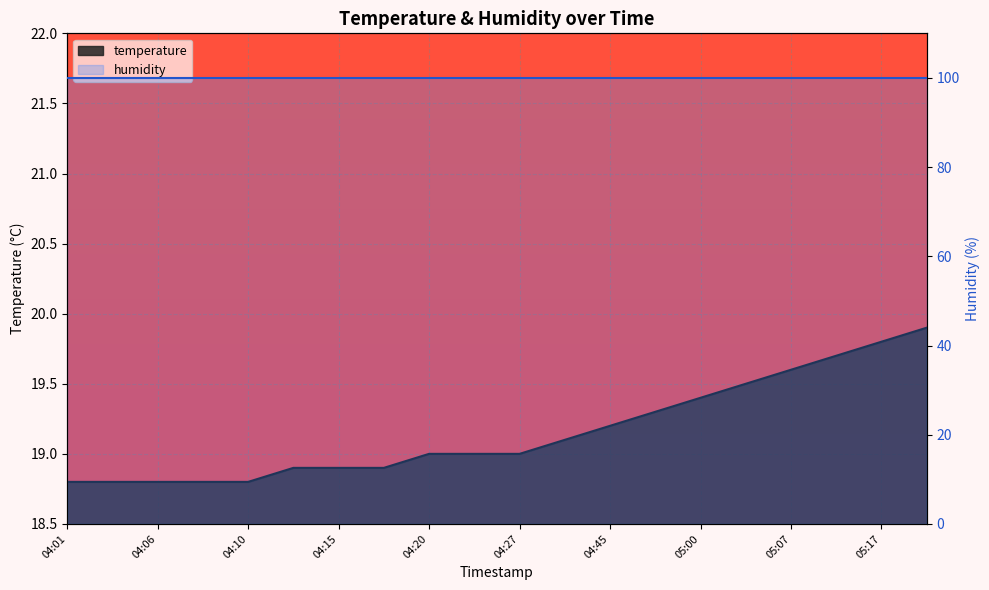

True or false: the data shows 18.8 at 04:01.

True